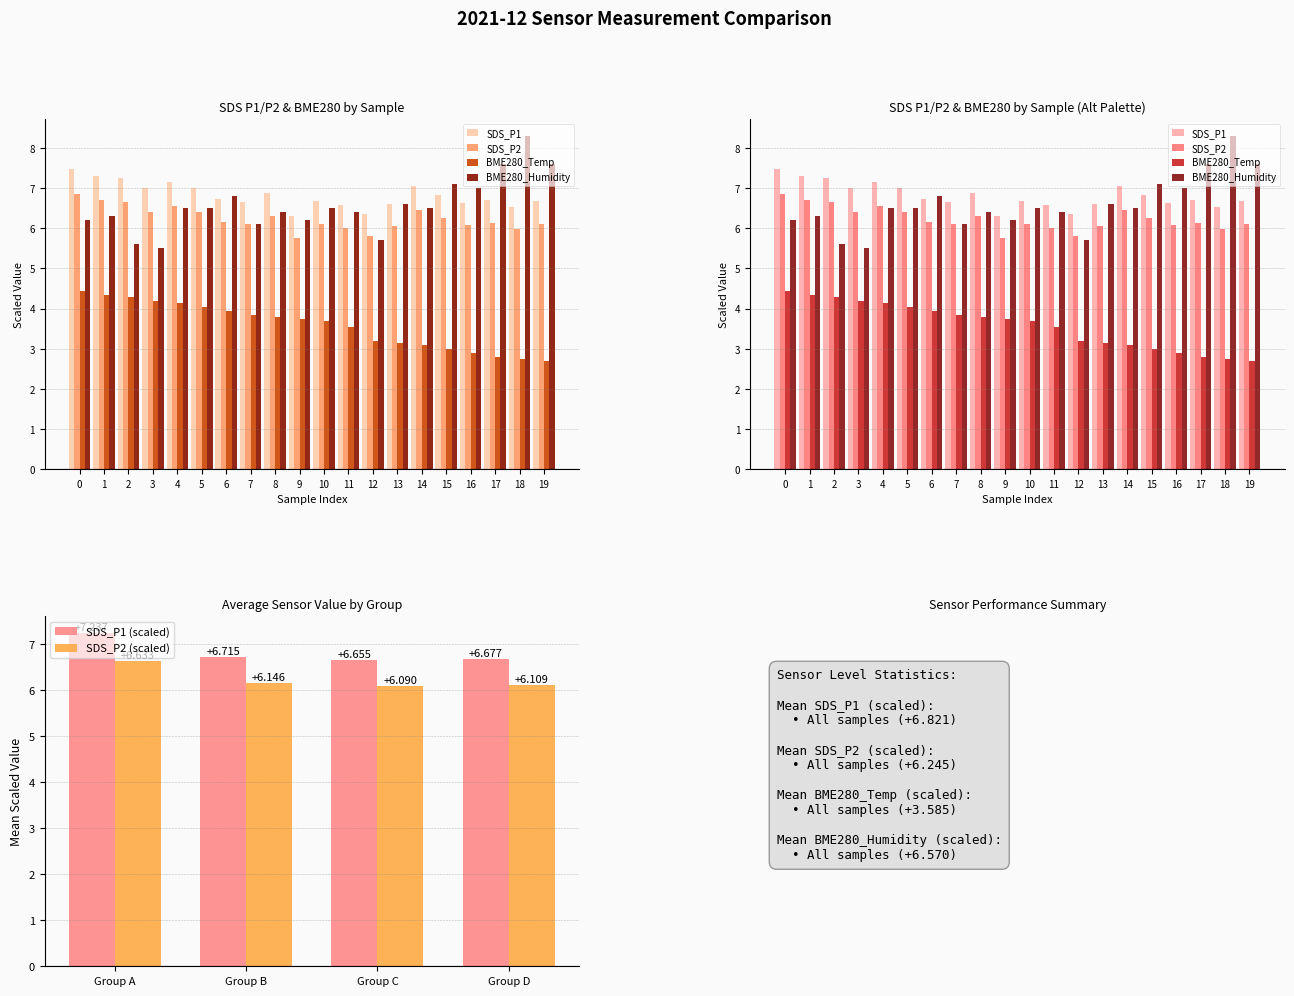

Where is SDS_P1 (scaled) nearest to the value 6?

Group C